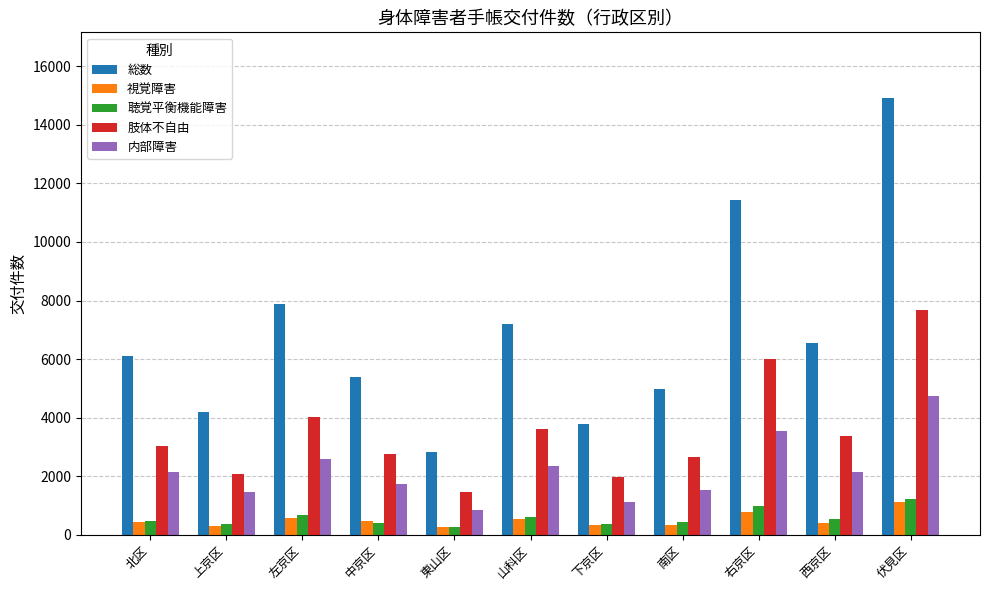

What position from the left is 上京区?

2